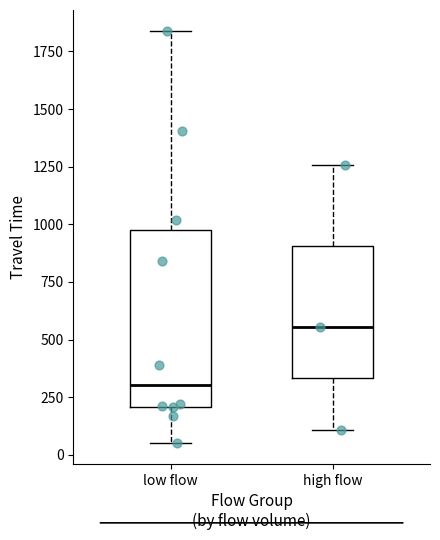

Where does the upper whisker of the box for low flow end on the y-axis? The values are not printed on the chart, so give them approximately, as read against the axis.

1850